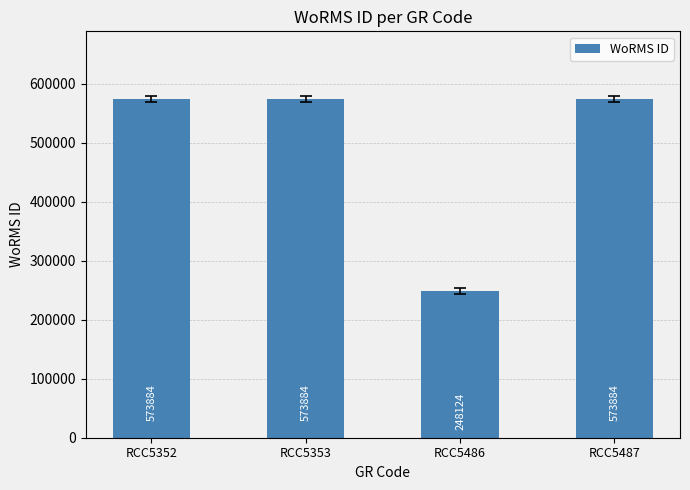

Approximately how many times larger is the value at RCC5352 compared to RCC5353?

1.0